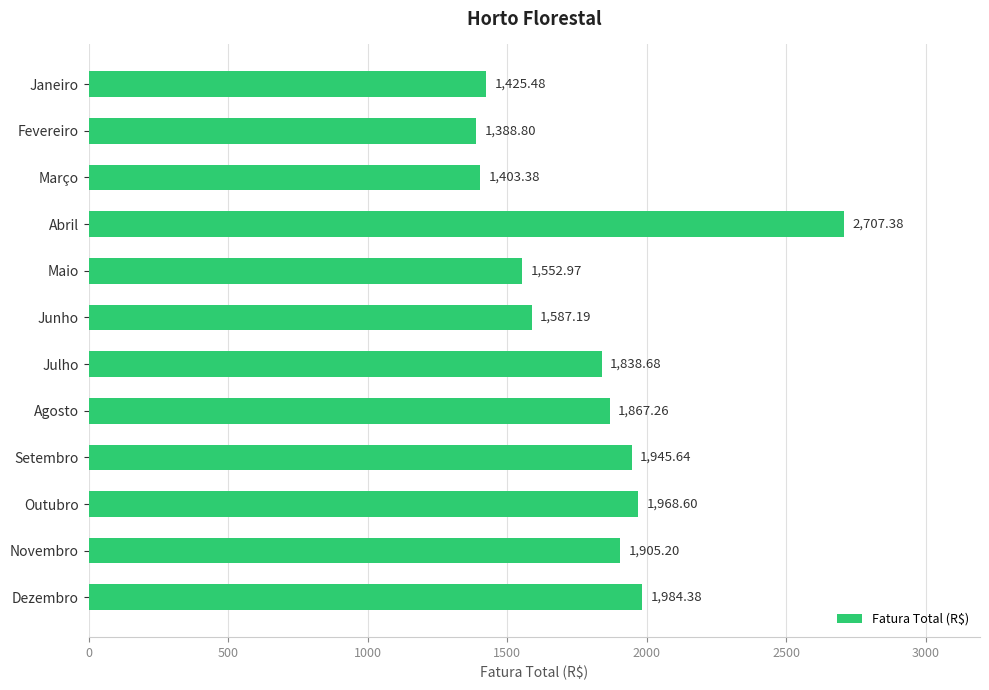

What is the sum of all values?

21575.0